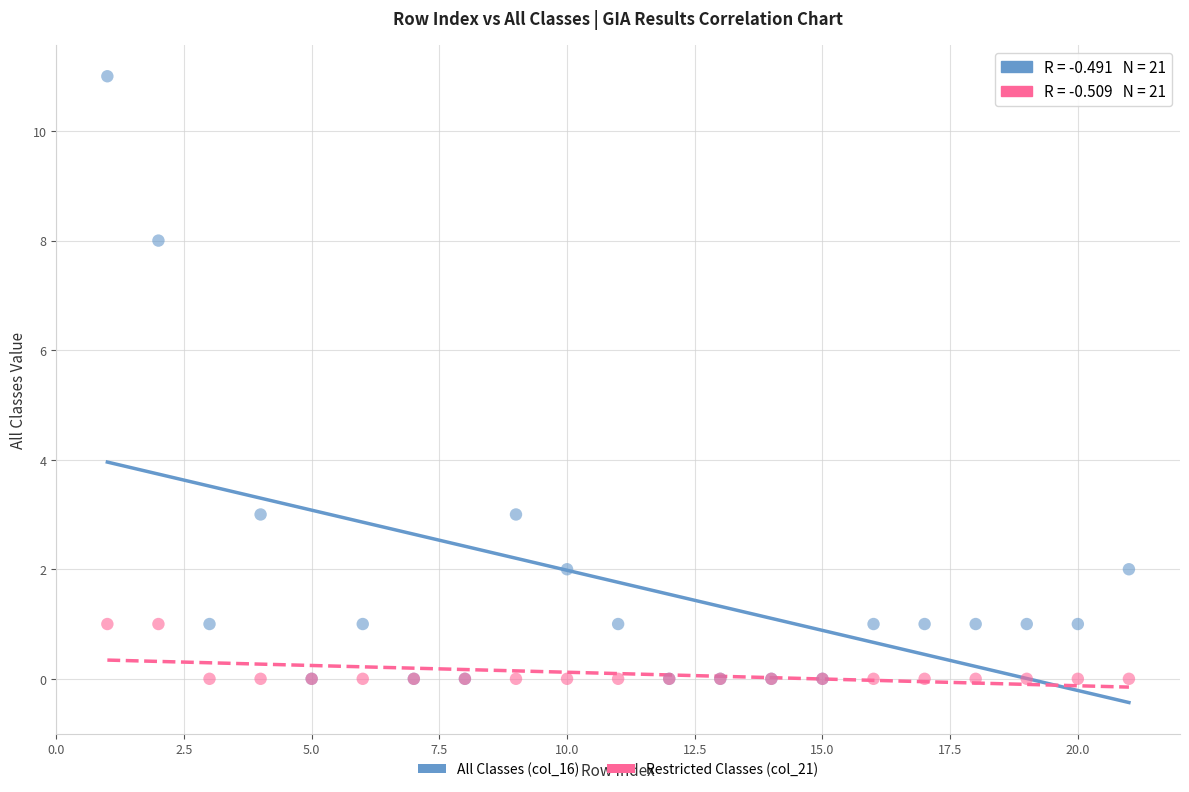

What are all the series names shown in the legend?

All Classes (col_16), Restricted Classes (col_21)